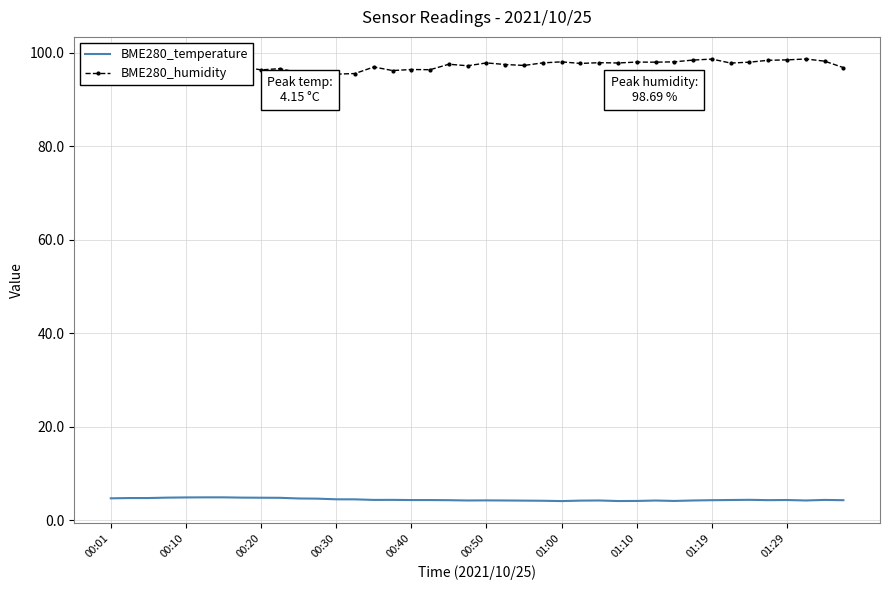

What is the highest value of the BME280_humidity series?

98.7